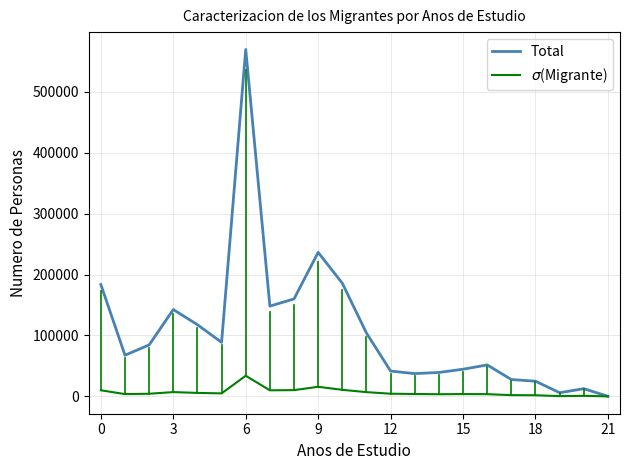

Which series has the largest total across all categories?

Total